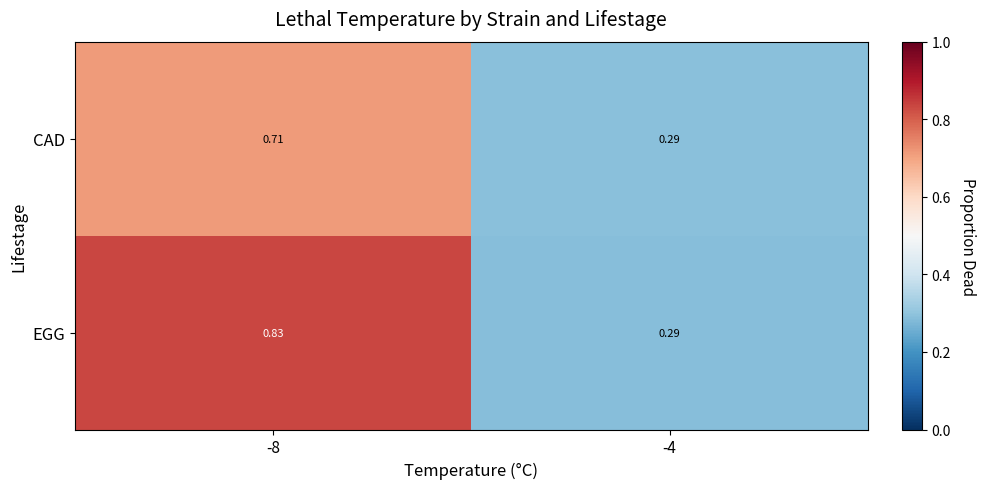

Which category has the highest value across all series?

-8